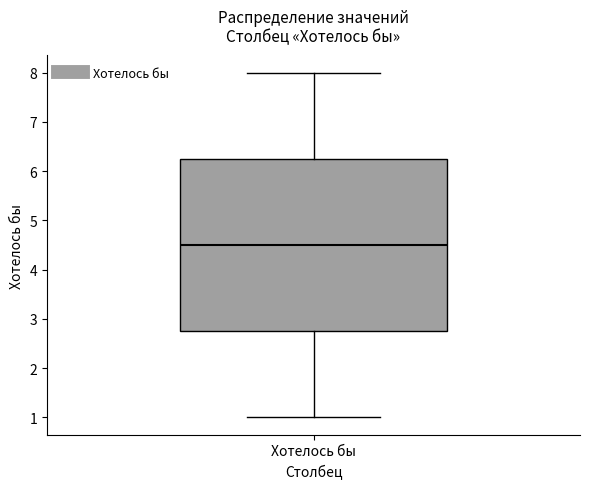

Read this box plot against the y-axis: the position of the median line, the range covered by the box, and the ends of both whiskers. The values are not printed on the chart, so give them approximately, as read against the axis.

median 4.5, box 2.8 to 6.3, whiskers 1.0 to 8.0